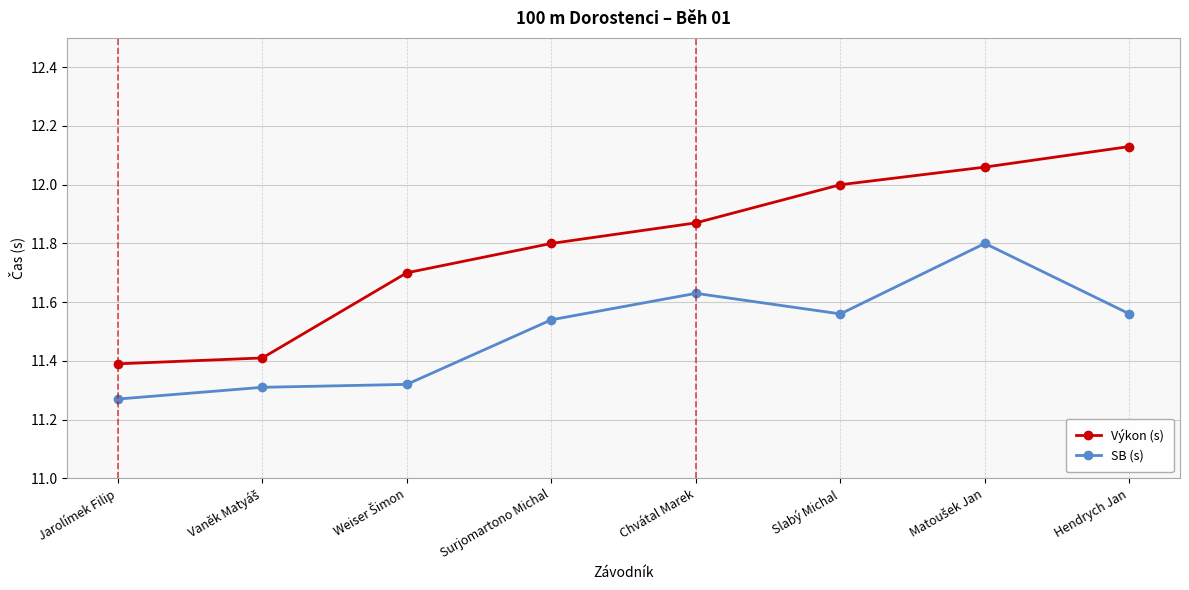

What is the approximate value of Výkon (s) at Jarolímek Filip?

11.4